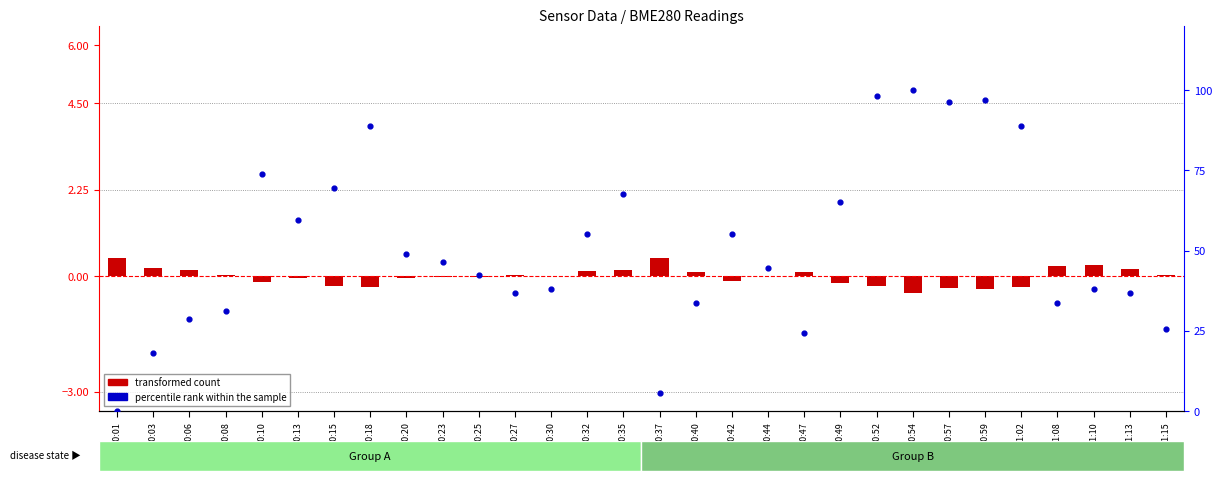

At which category is the sum across all series the highest?

00:54